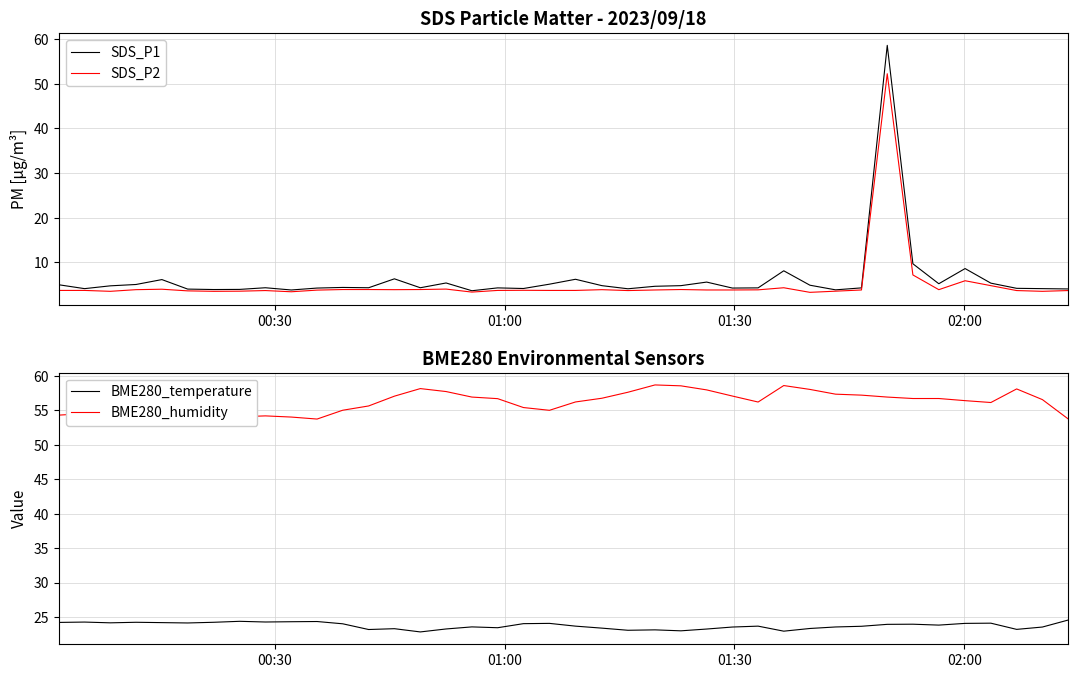

True or false: BME280_temperature and BME280_humidity cross at least once.

False